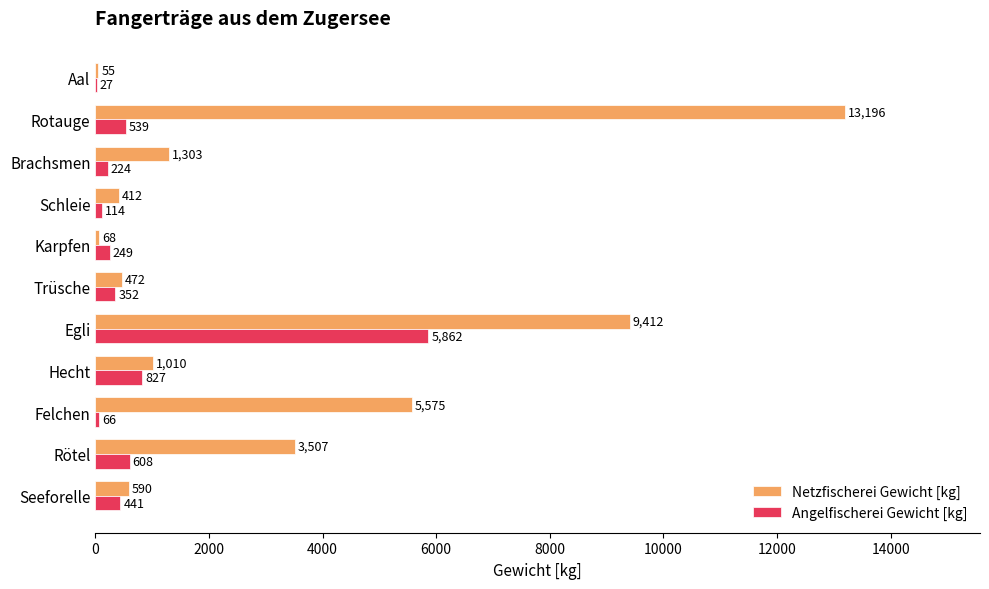

Where is Angelfischerei Gewicht [kg] nearest to the value 2944?

Hecht